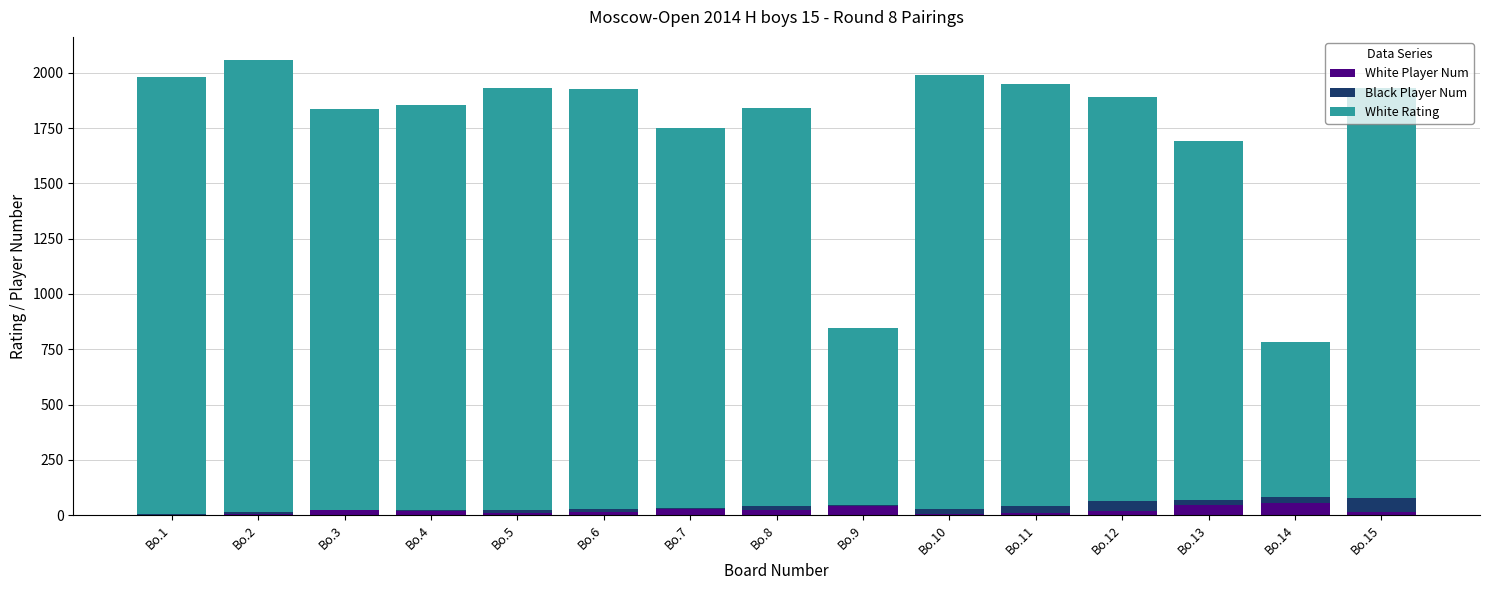

What is the highest value of the White Player Num series?

56